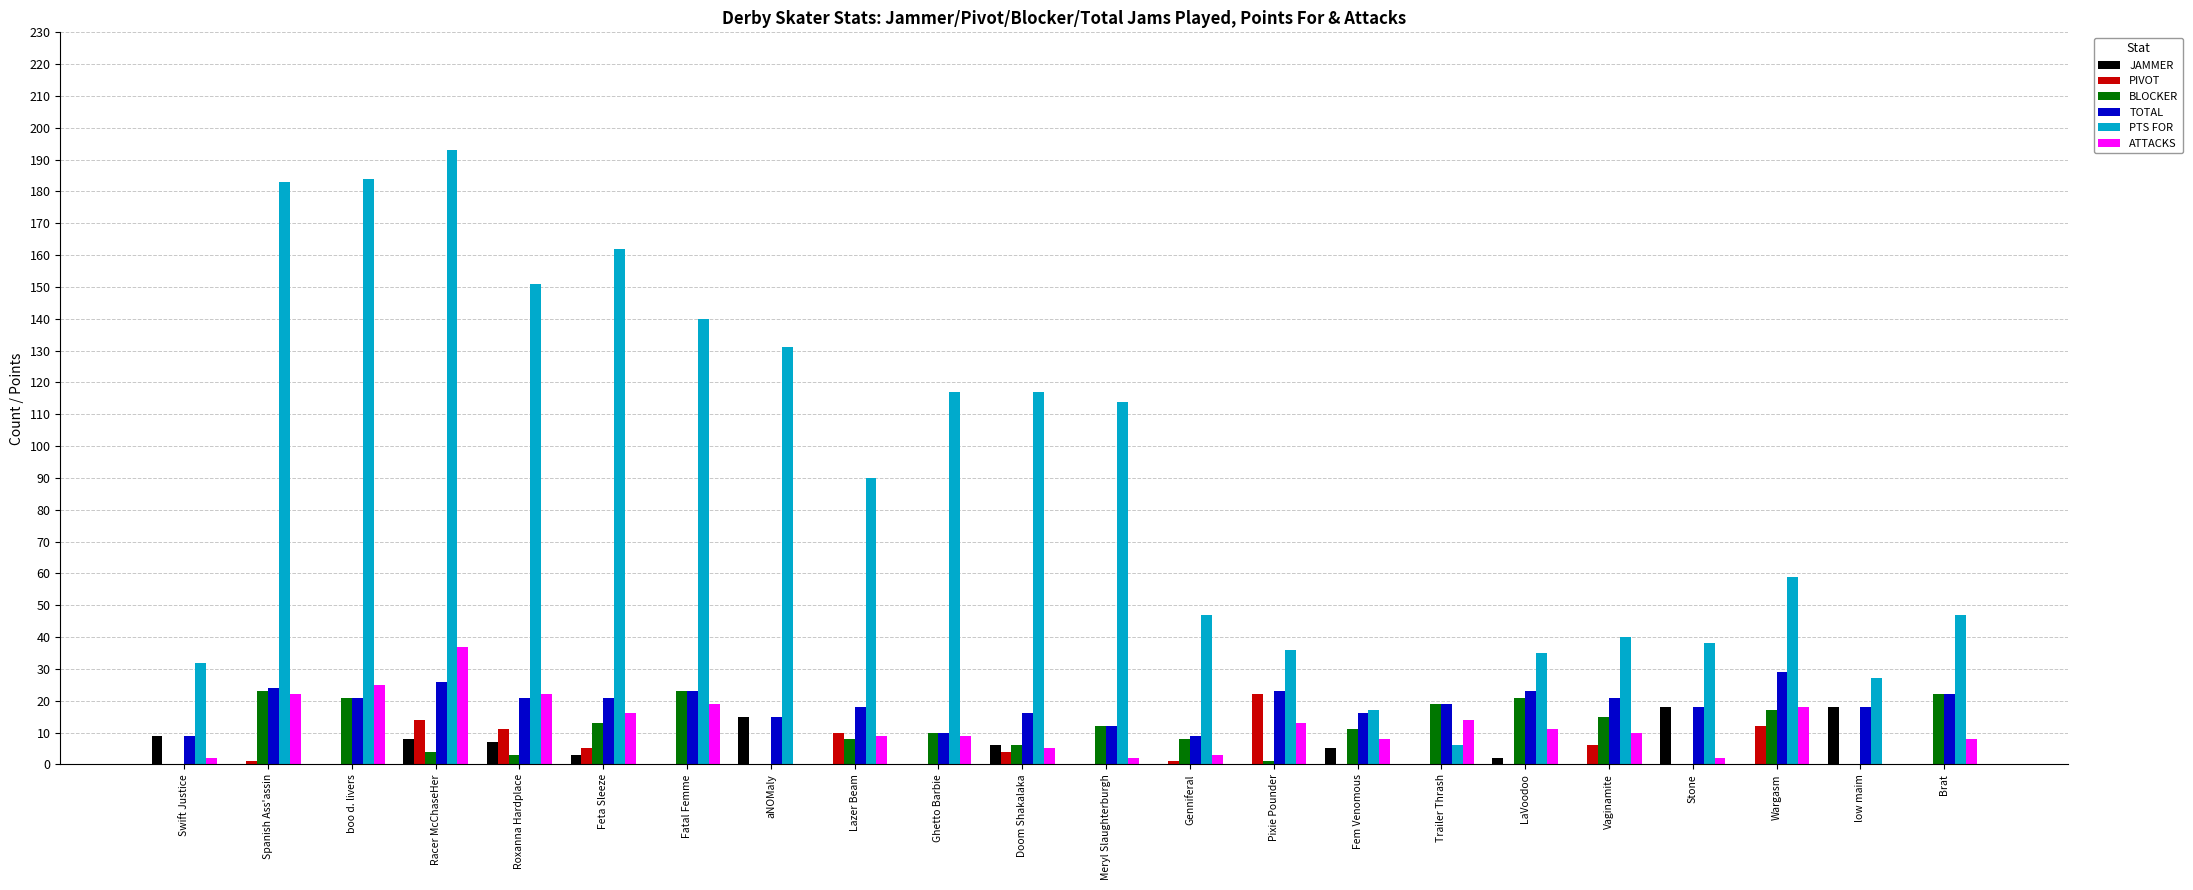

What is the sum of all BLOCKER values?

237